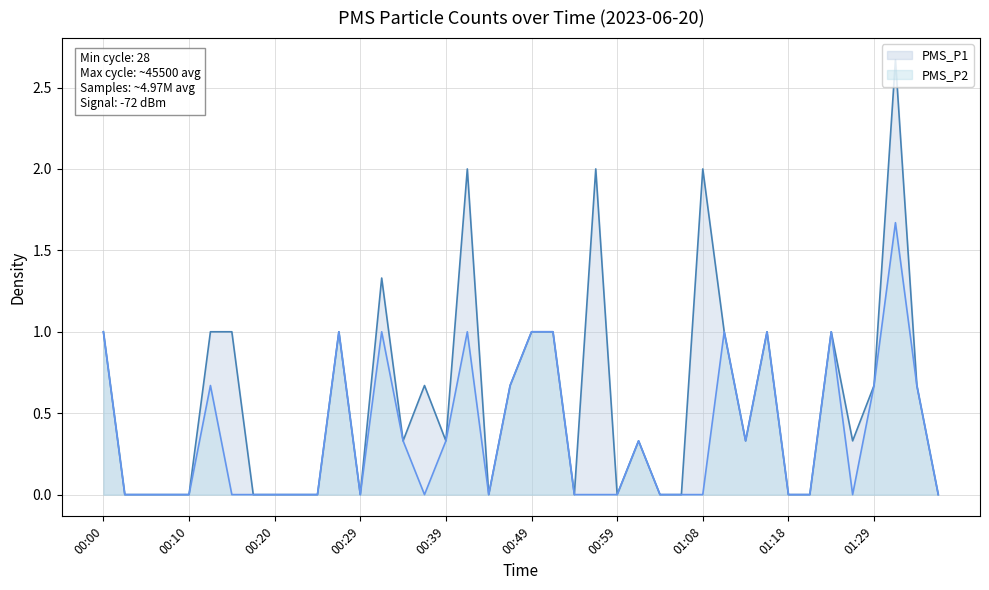

How many PMS_P1 values are between 0 and 1?

35